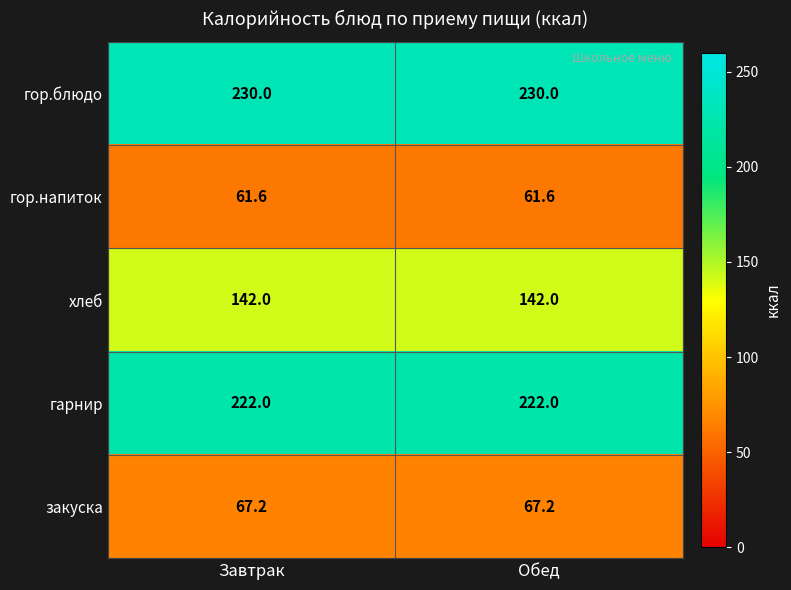

List the series in order of their peak value, lowest first.

гор.напиток, закуска, хлеб, гарнир, гор.блюдо